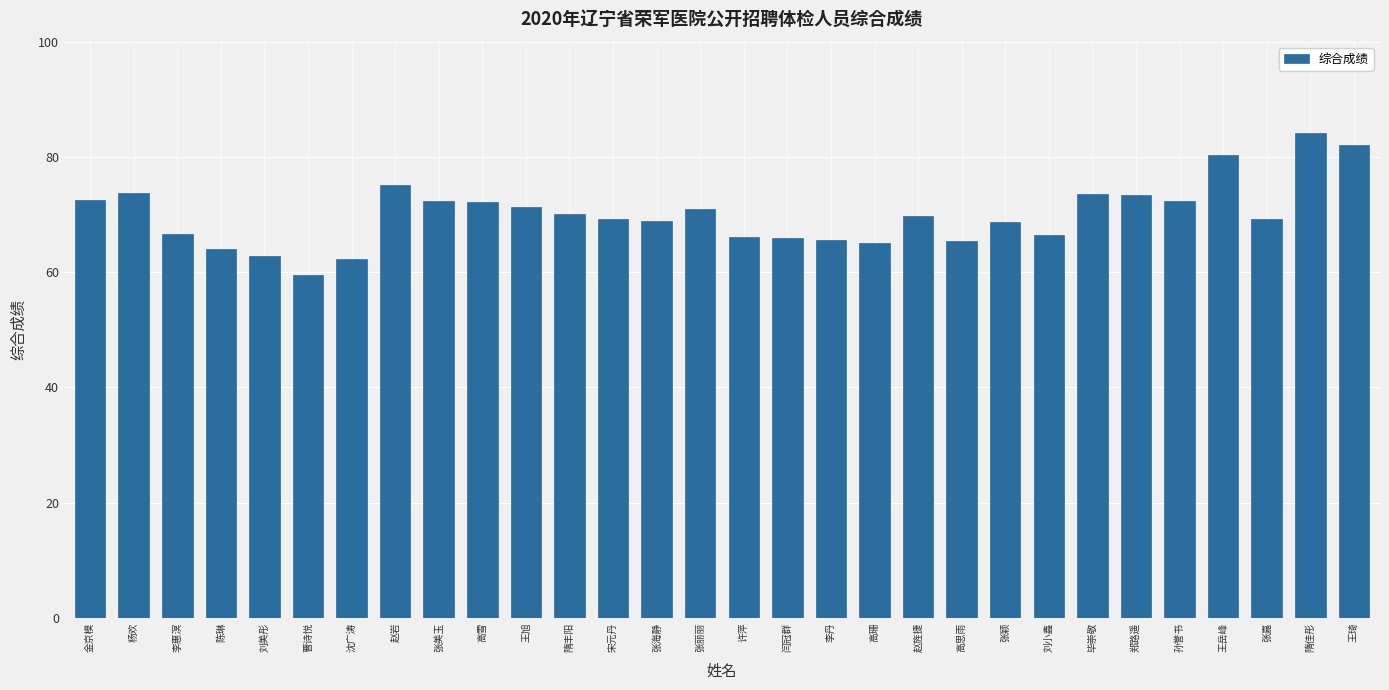

Where does the data first go above 69?

金京模